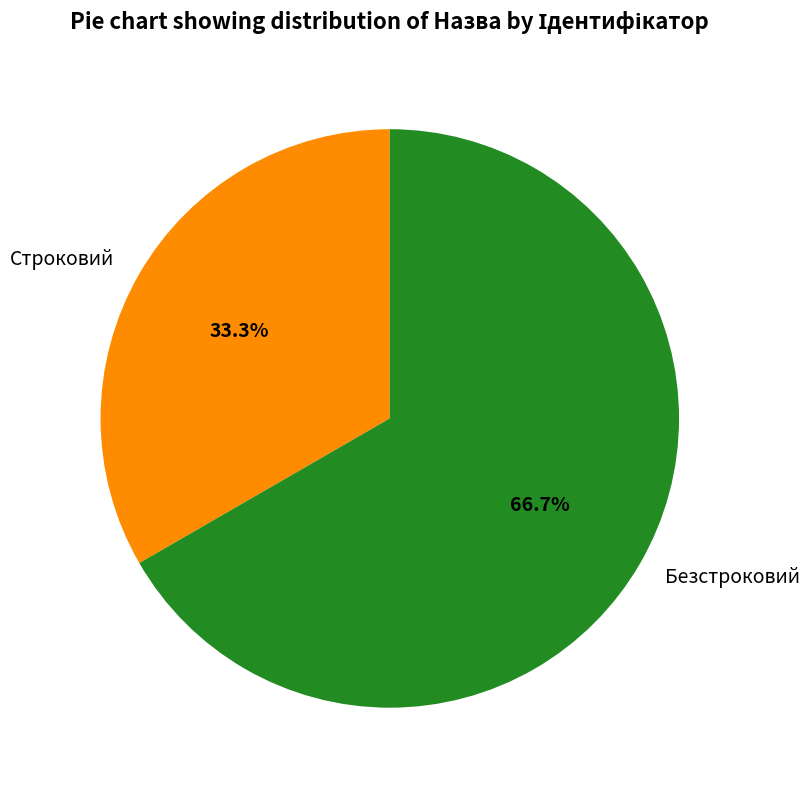

To the nearest percent, what is the difference between the Строковий and Безстроковий slice percentages?

33%